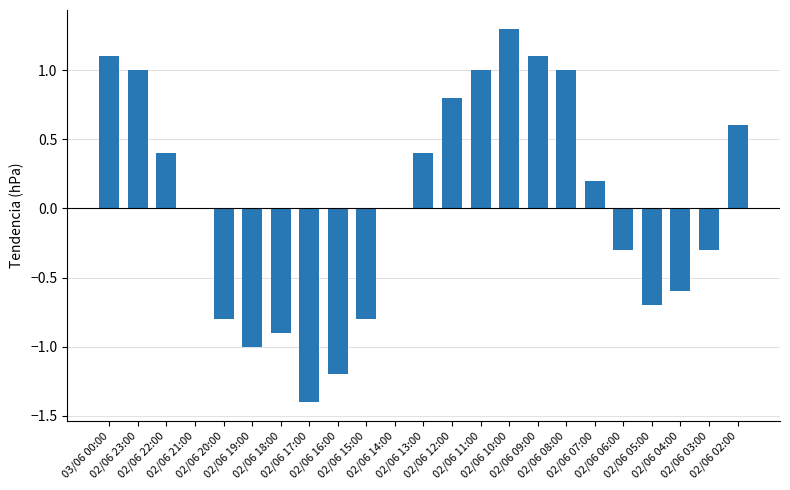

What is the sum of all values?

0.9